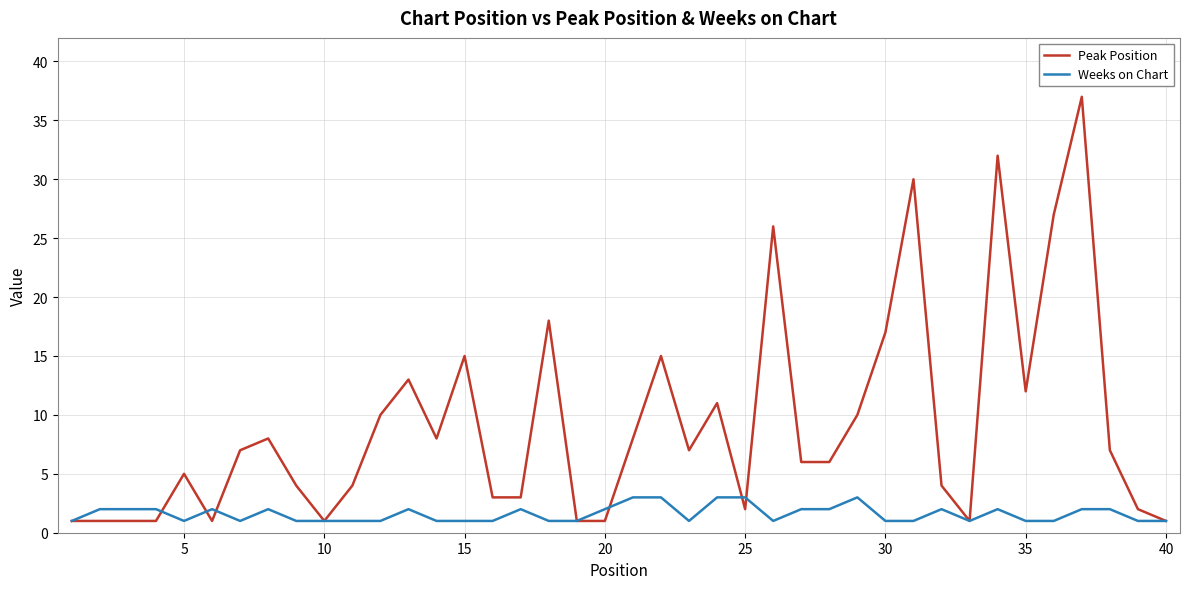

What is the lowest value of the Weeks on Chart series?

1